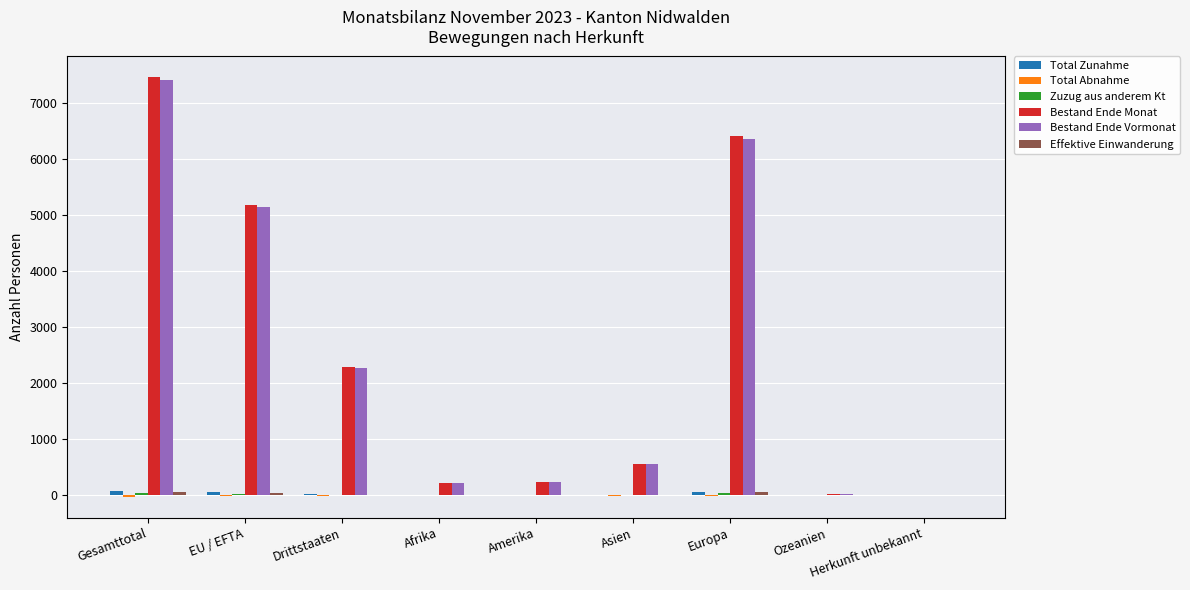

Which series changed the most between Drittstaaten and Ozeanien?

Bestand Ende Monat